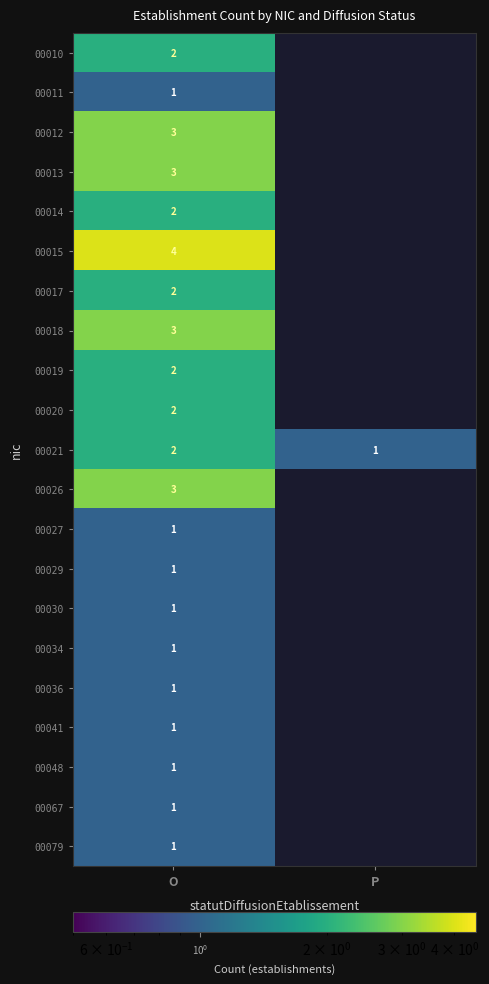

What is the greatest value displayed?

4